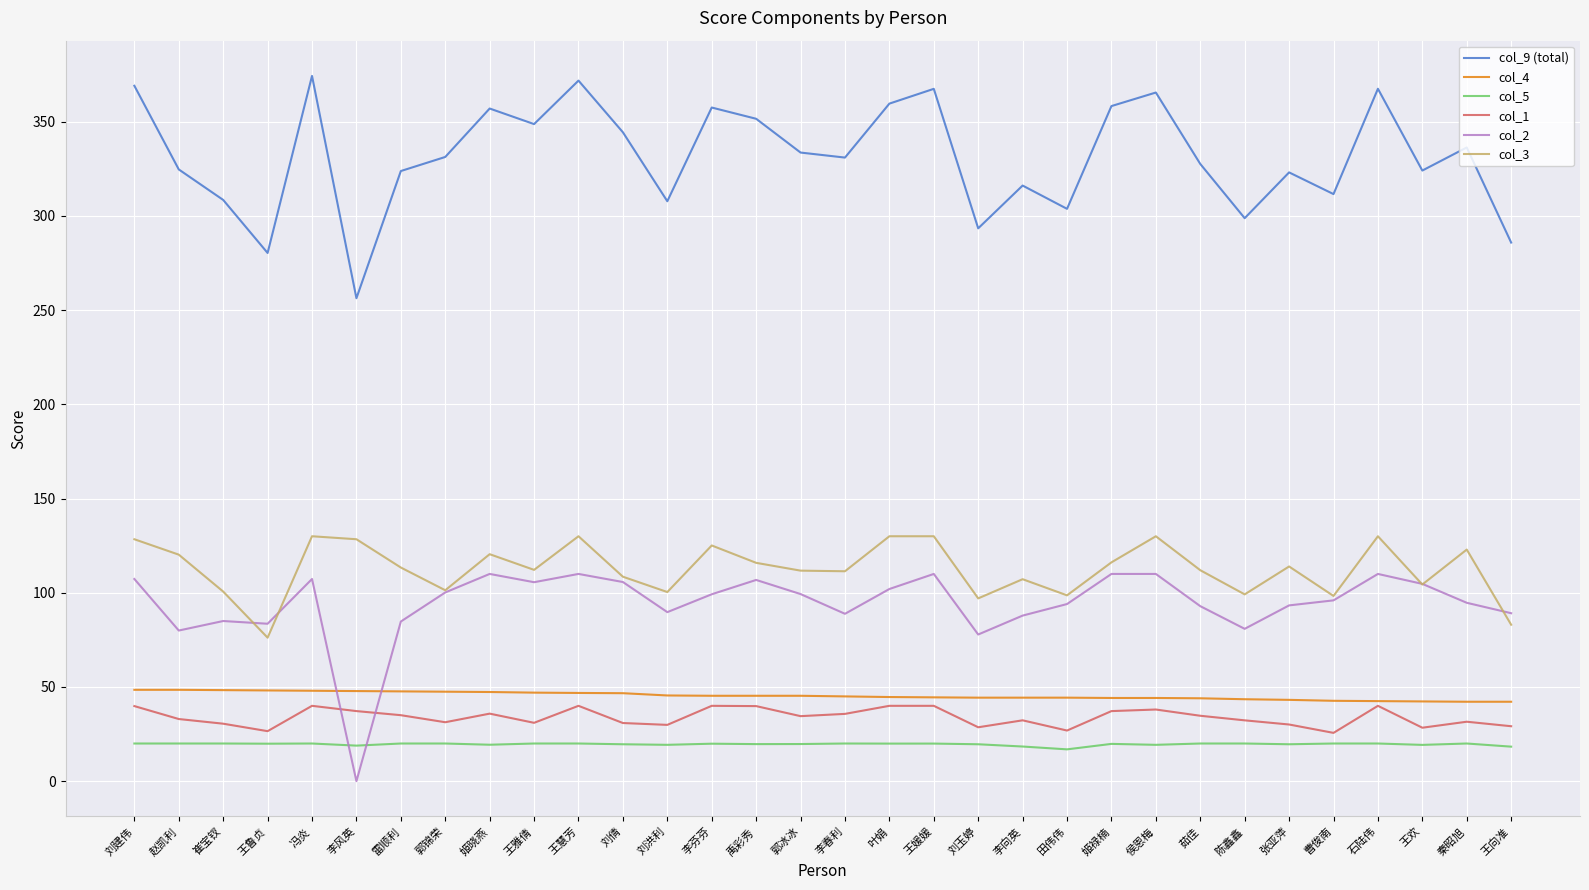

What position from the left is 李向英?

21